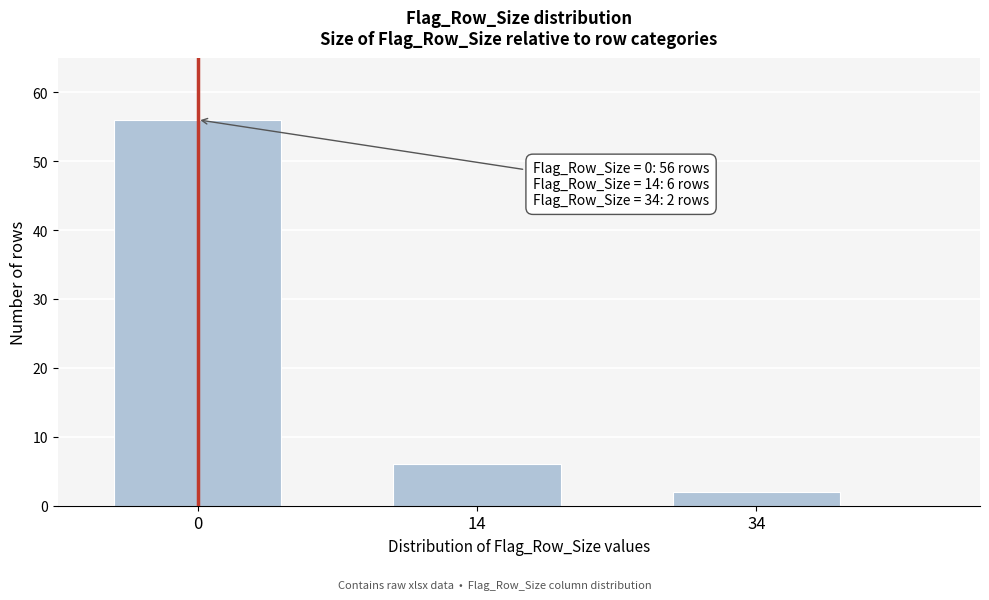

Reading right to left, transcribe all the data shown in this chart.

2	6	56